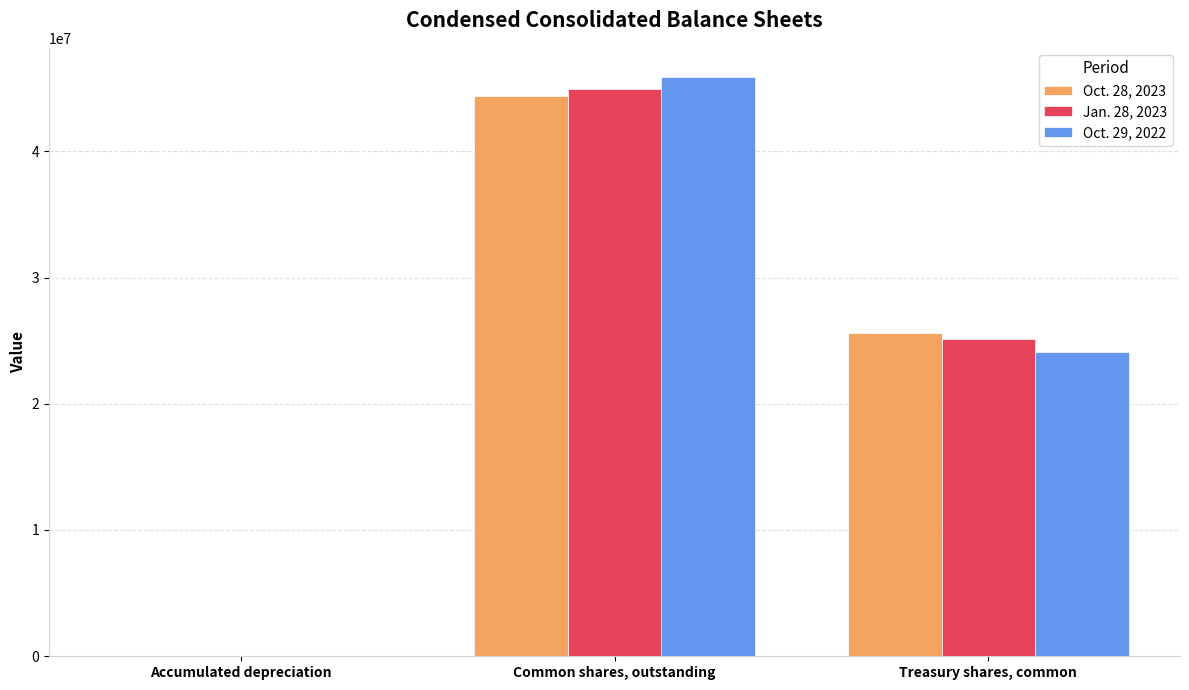

How many data points does each series have?

3